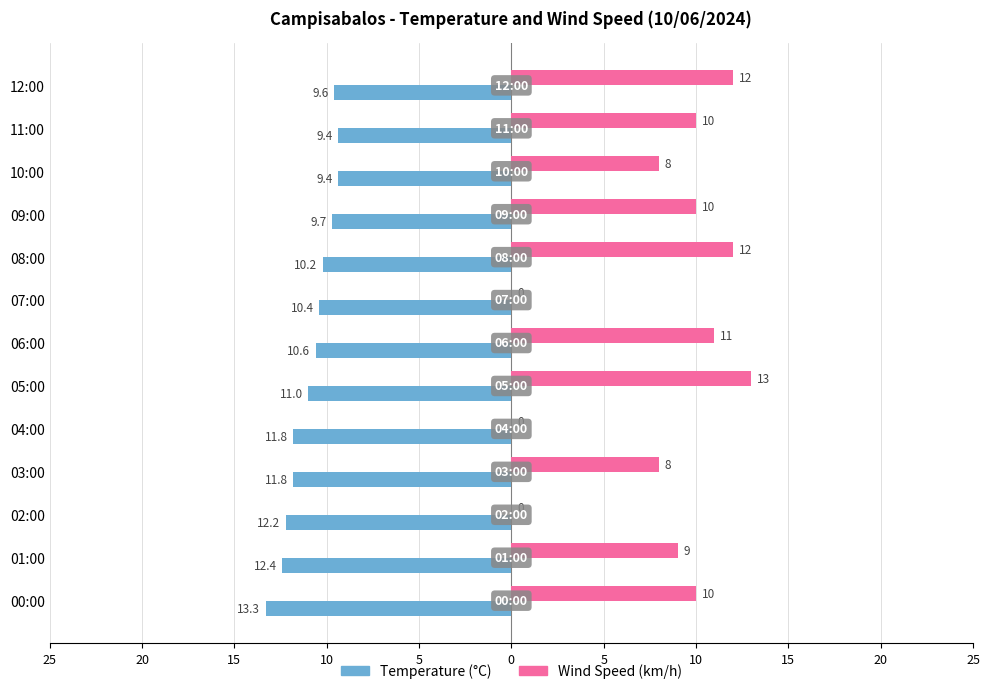

What are all the series names shown in the legend?

Temperature (°C), Wind Speed (km/h)